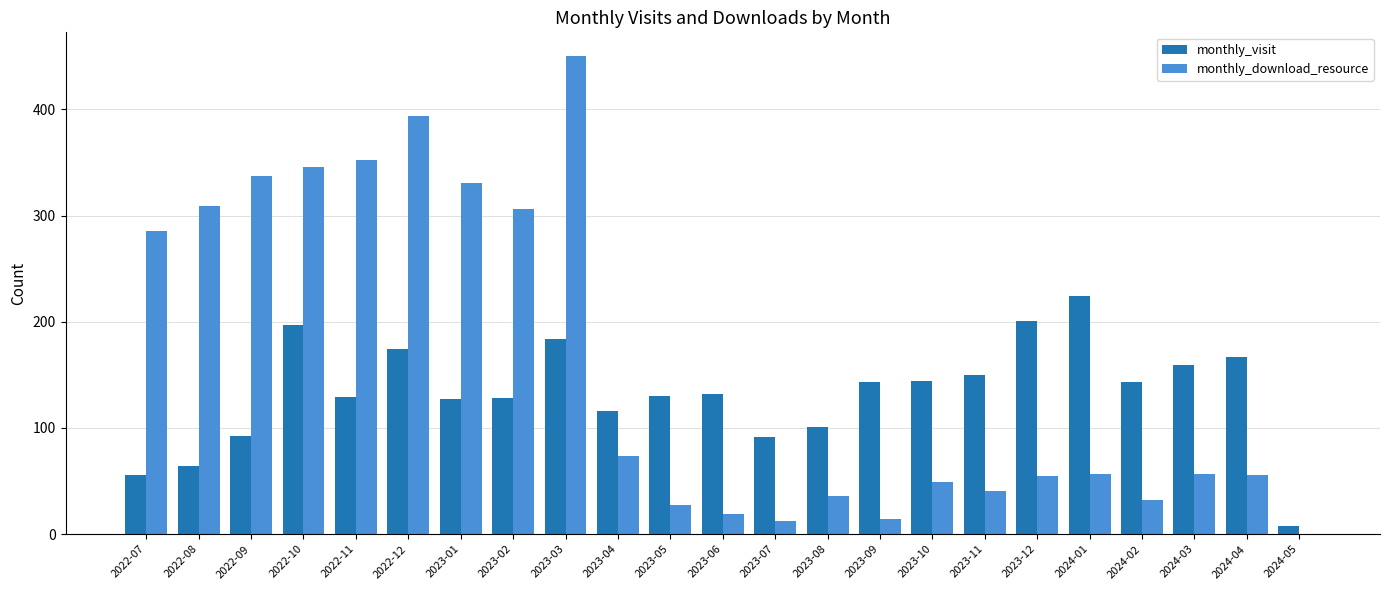

Which label corresponds to the largest value in the chart?

2023-03